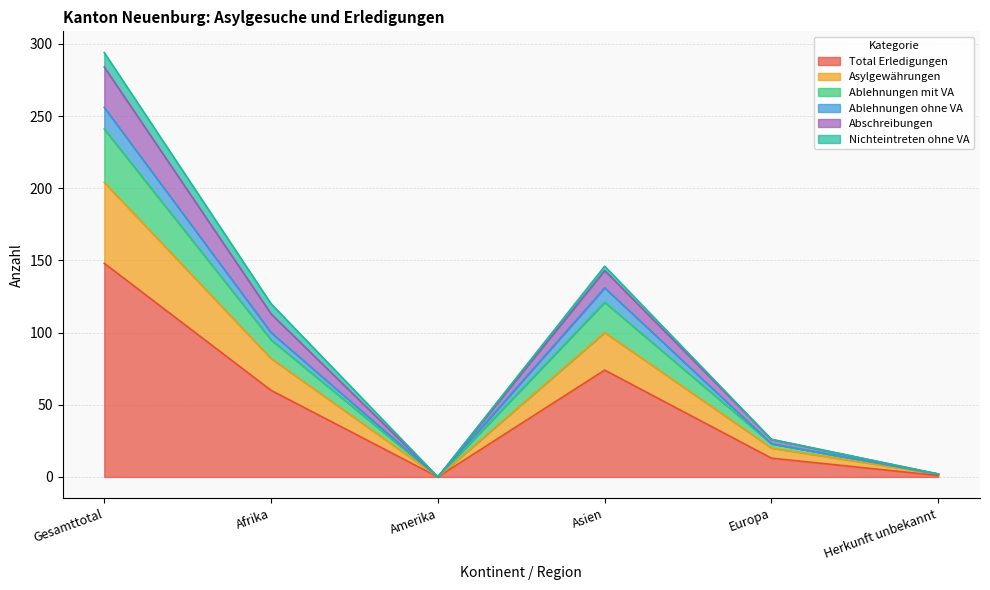

Is the value of Total Erledigungen at Herkunft unbekannt greater than the value of Asylgewährungen at Amerika?

Yes